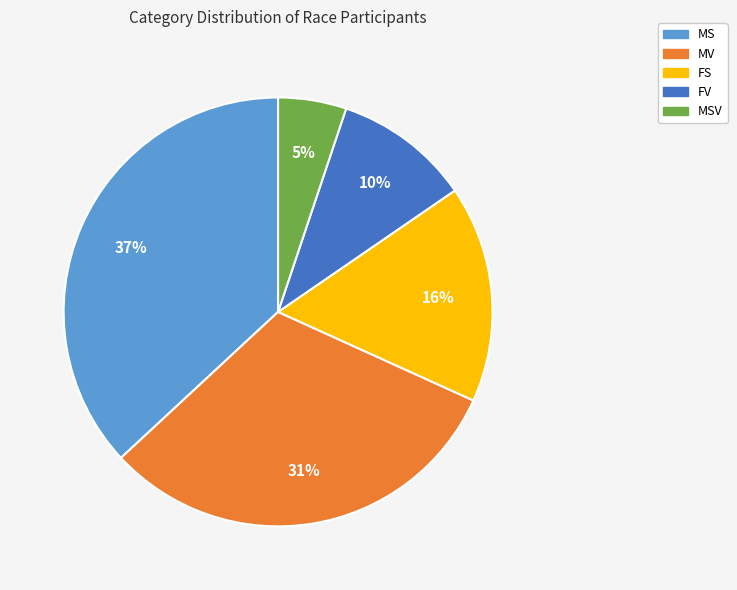

Does any single category account for the majority?

No